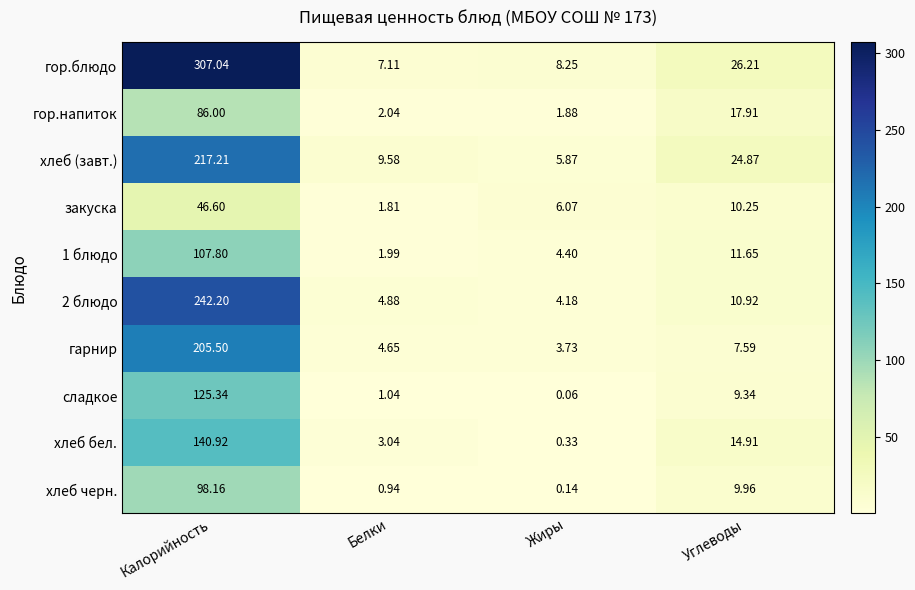

Which series changed the most between Калорийность and Углеводы?

гор.блюдо